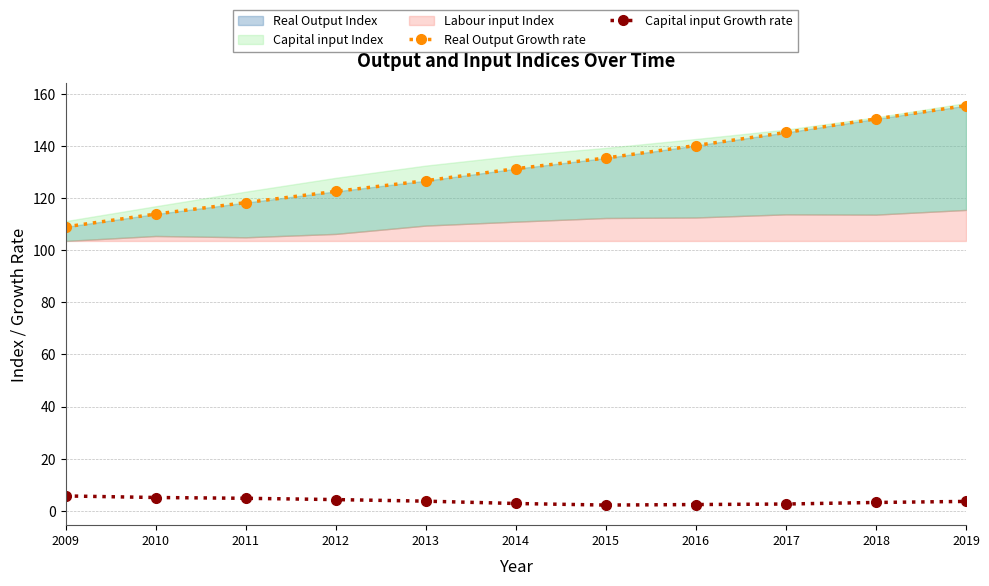

What is the value of the Real Output Growth rate point at the 11th from the left?

155.4